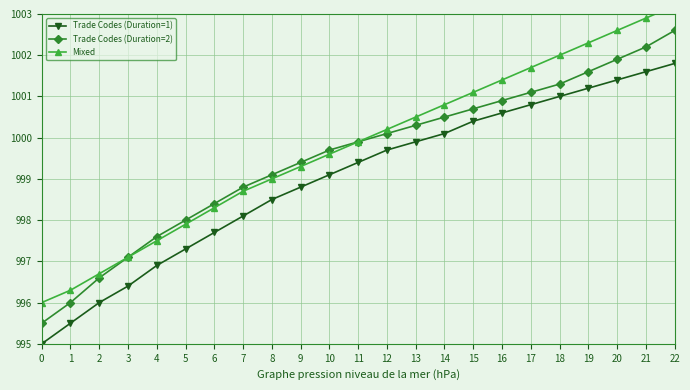

What are all the series names shown in the legend?

Trade Codes (Duration=1), Trade Codes (Duration=2), Mixed